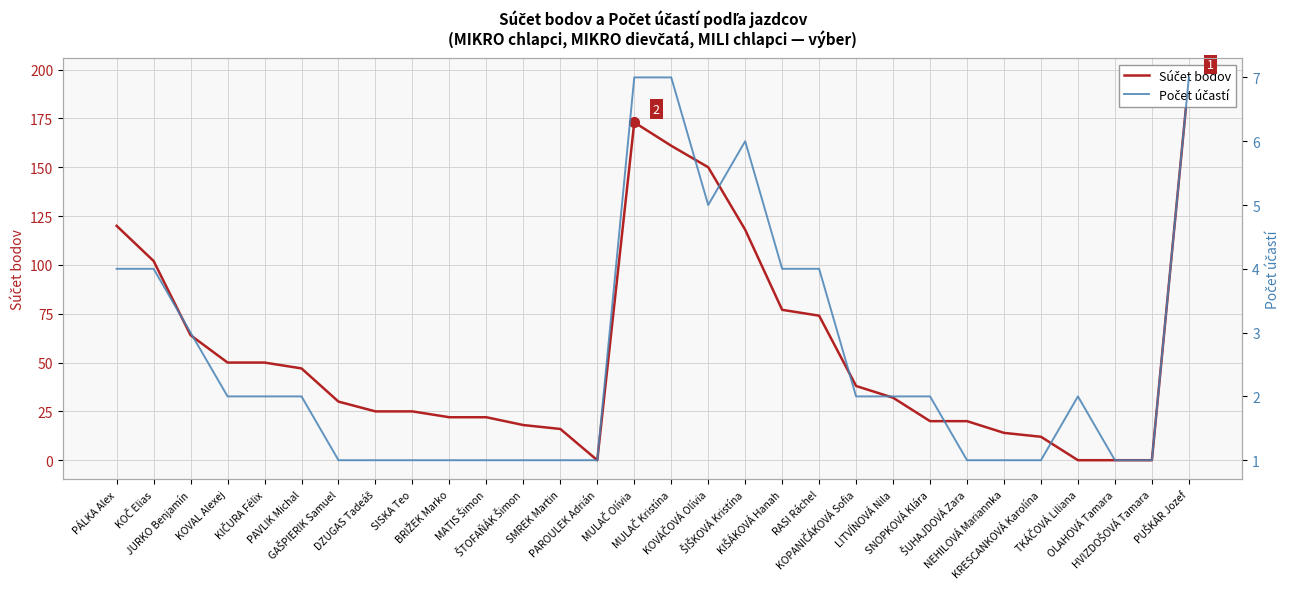

List the labels in order of Počet účastí value, largest first.

MULAČ Olívia, MULAČ Kristína, PUŠKÁR Jozef, ŠIŠKOVÁ Kristína, KOVÁČOVÁ Olívia, PÁLKA Alex, KOČ Elias, KIŠÁKOVÁ Hanah, RASI Ráchel, JURKO Benjamín, KOVAL Alexej, KIČURA Félix, PAVLIK Michal, KOPANIČÁKOVÁ Sofia, LITVÍNOVÁ Nila, SNOPKOVÁ Klára, TKÁČOVÁ Liliana, GAŠPIERIK Samuel, DZUGAS Tadeáš, SISKA Teo, BRIŽEK Marko, MATIS Šimon, ŠTOFAŇÁK Šimon, SMREK Martin, PAROULEK Adrián, ŠUHAJDOVÁ Zara, NEHILOVÁ Mariannka, KRESCANKOVÁ Karolína, OLAHOVÁ Tamara, HVIZDOŠOVÁ Tamara